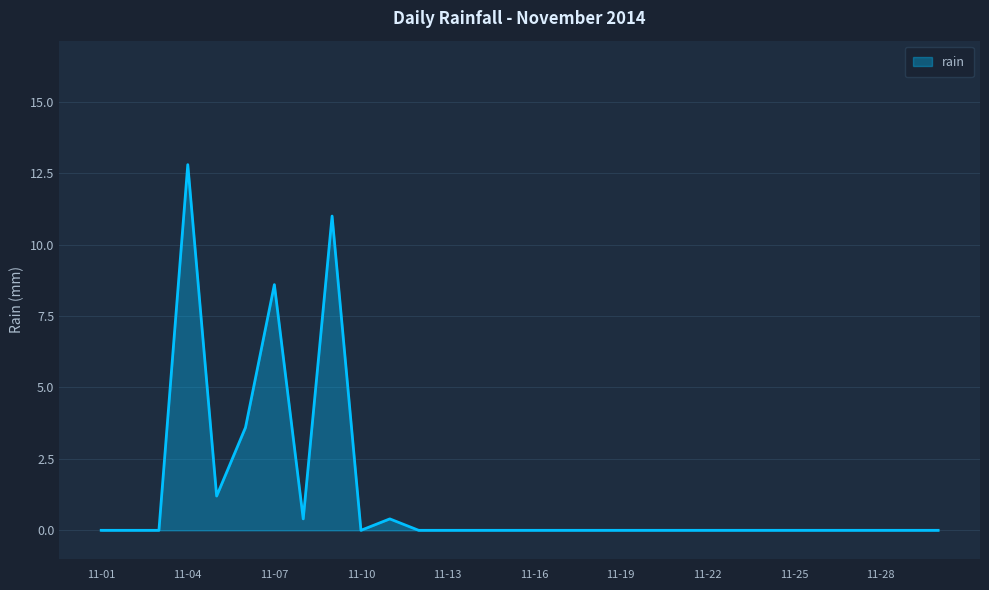

What is the greatest value displayed?

12.8